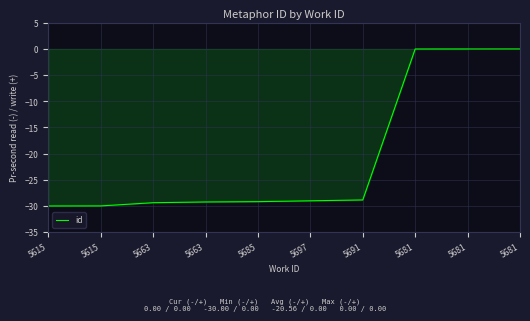

Does the chart display data point markers on the line(s)?

No